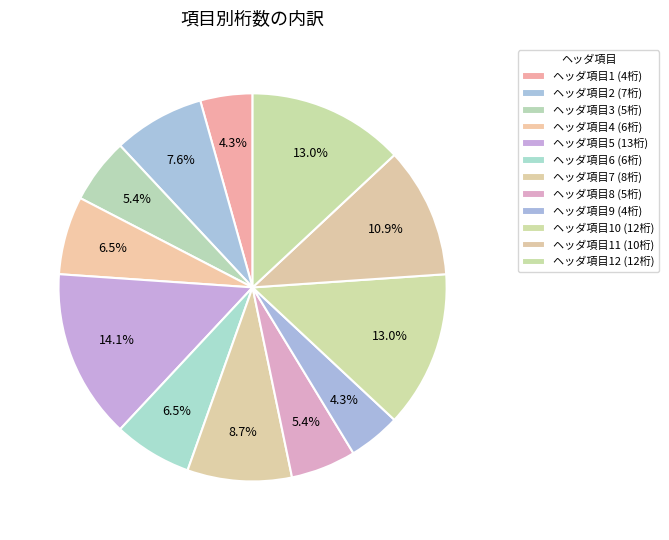

How many segments does this pie chart have?

12